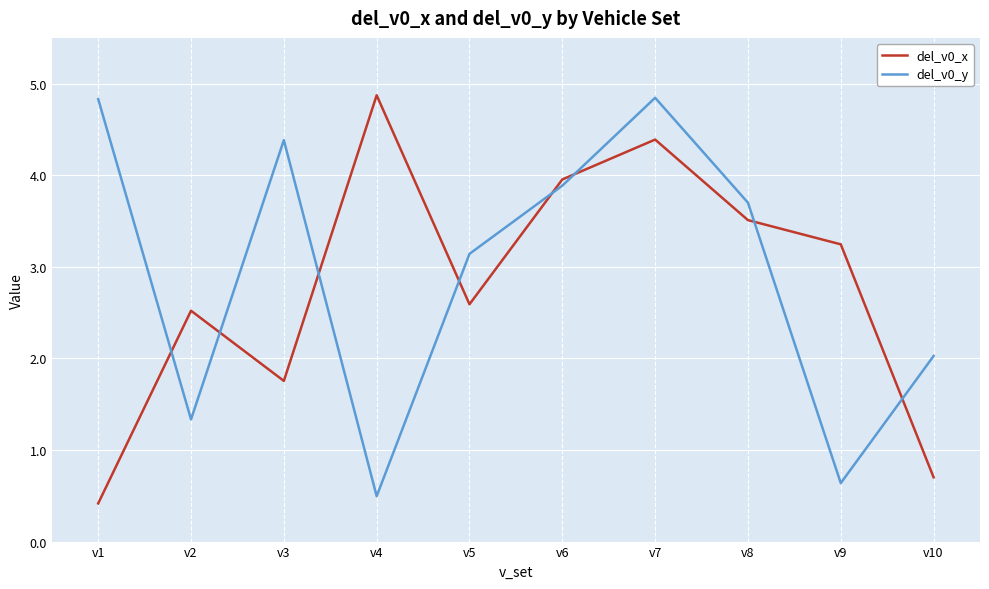

How many interior local peaks does the del_v0_x series have?

3